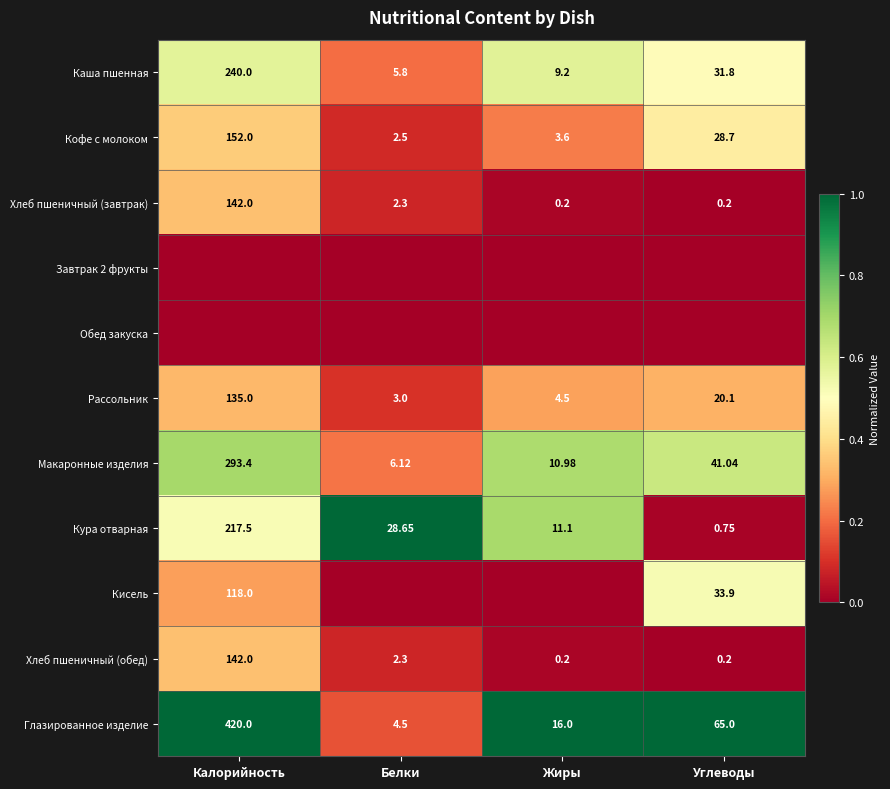

Where is Макаронные изделия nearest to the value 149?

Углеводы